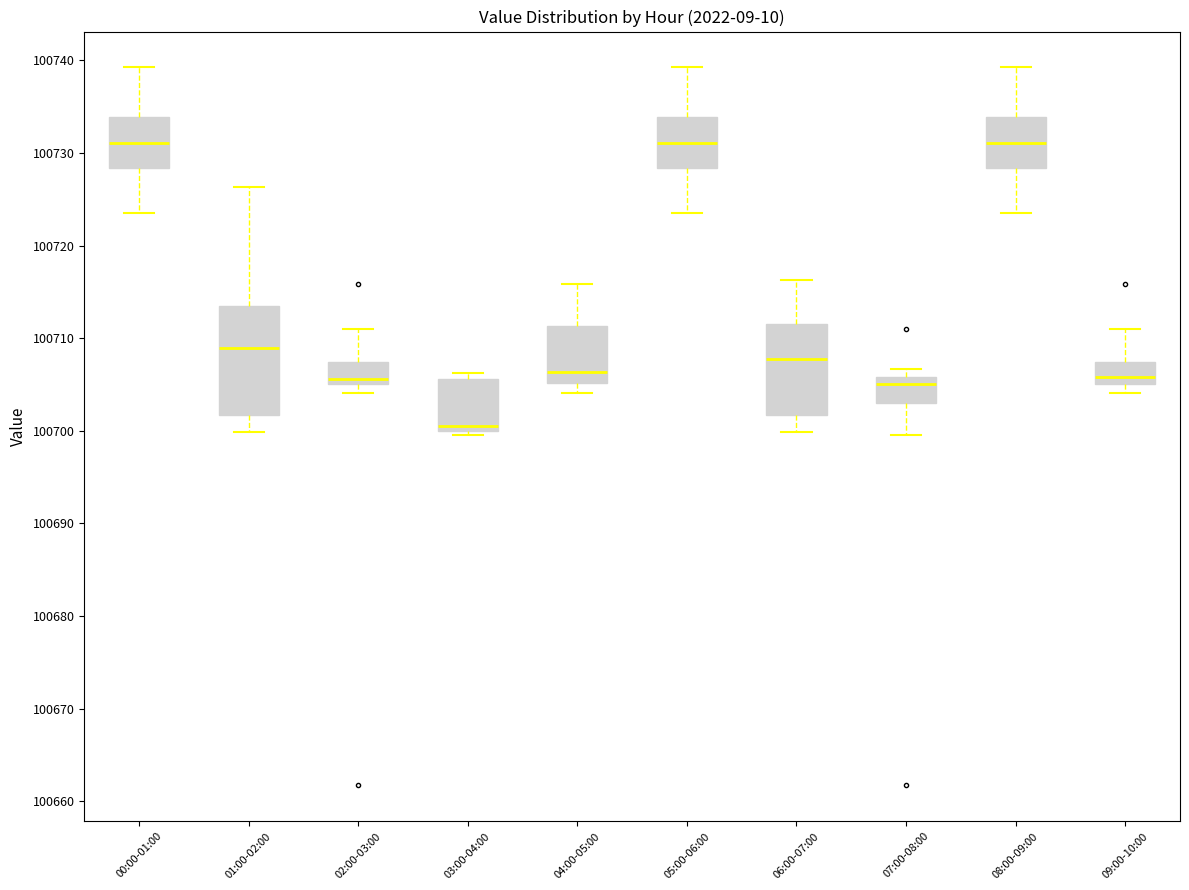

Where does the median line of the box for 00:00-01:00 sit on the y-axis? The values are not printed on the chart, so give them approximately, as read against the axis.

100731